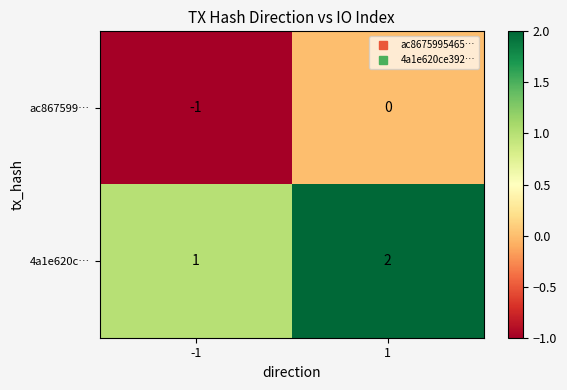

List the series in order of their overall mean, highest first.

4a1e620c…, ac867599…